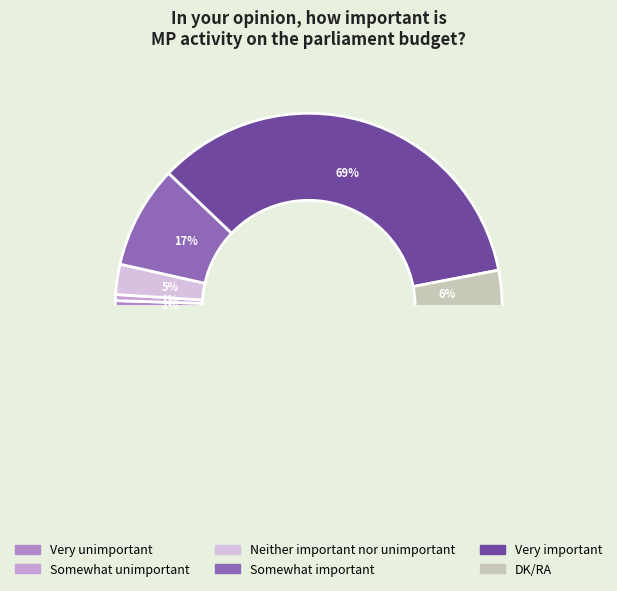

What portion of the pie excludes Very unimportant?

99.0%